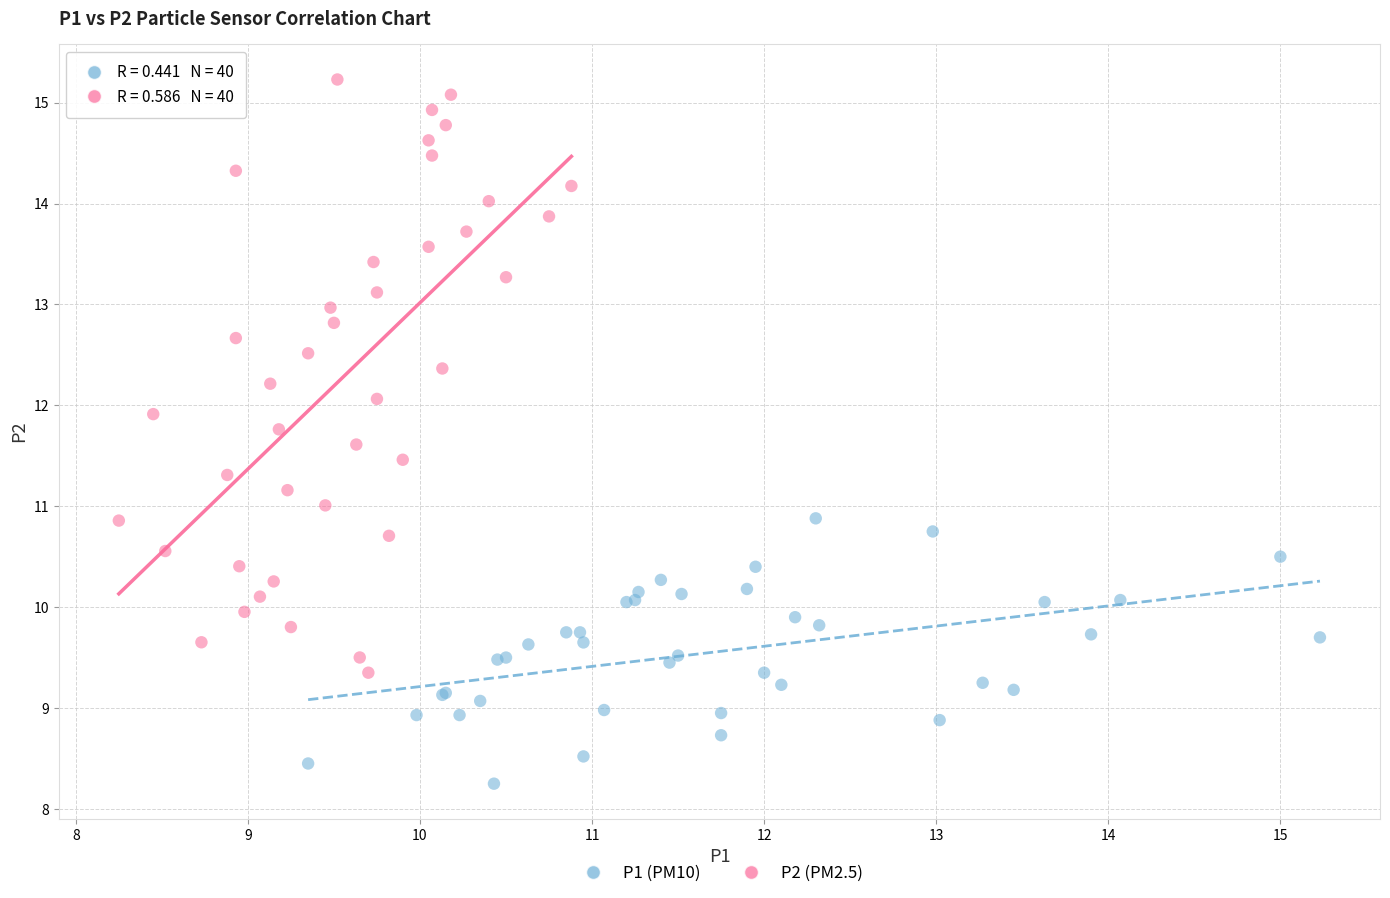

Which series has the largest Y range (max minus min)?

P2 (PM2.5)